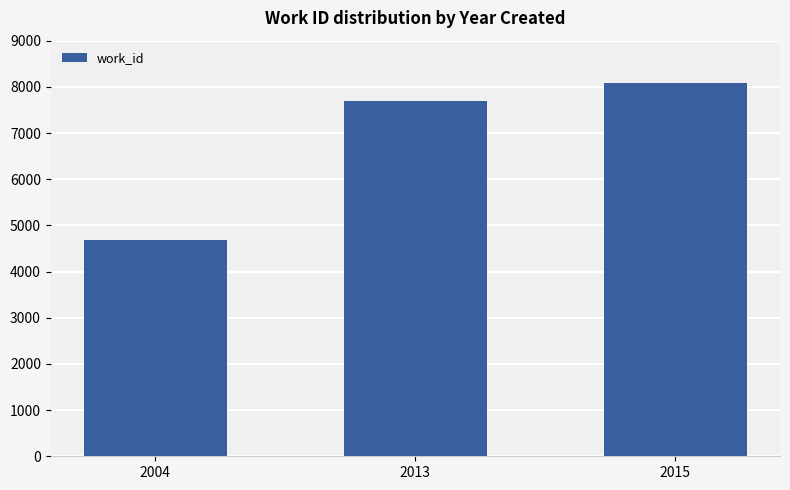

At which label is the value closest to 6387?

2013